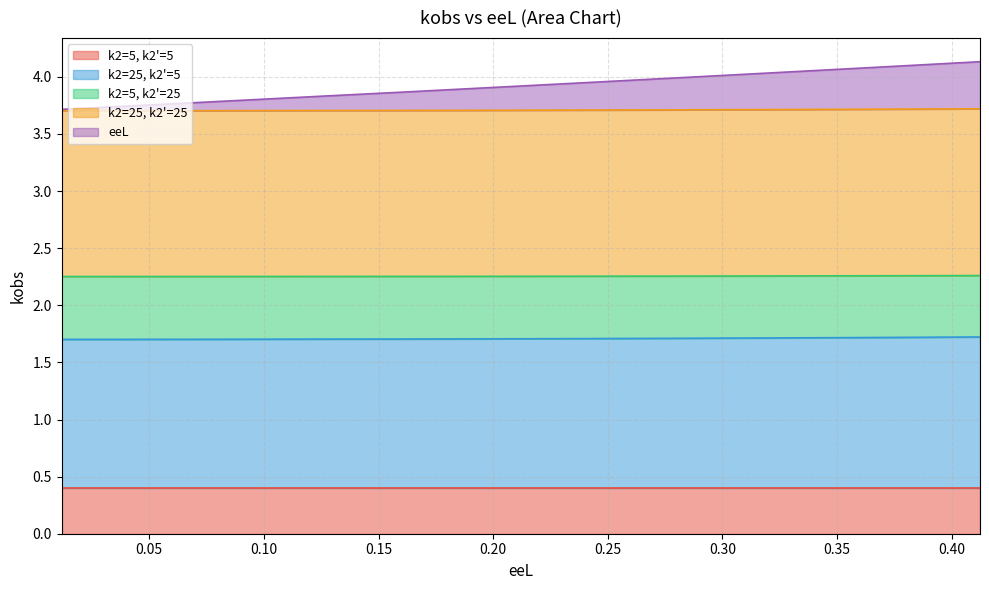

What is the difference between the highest and lowest values at 0.034802018620616215?

2.0